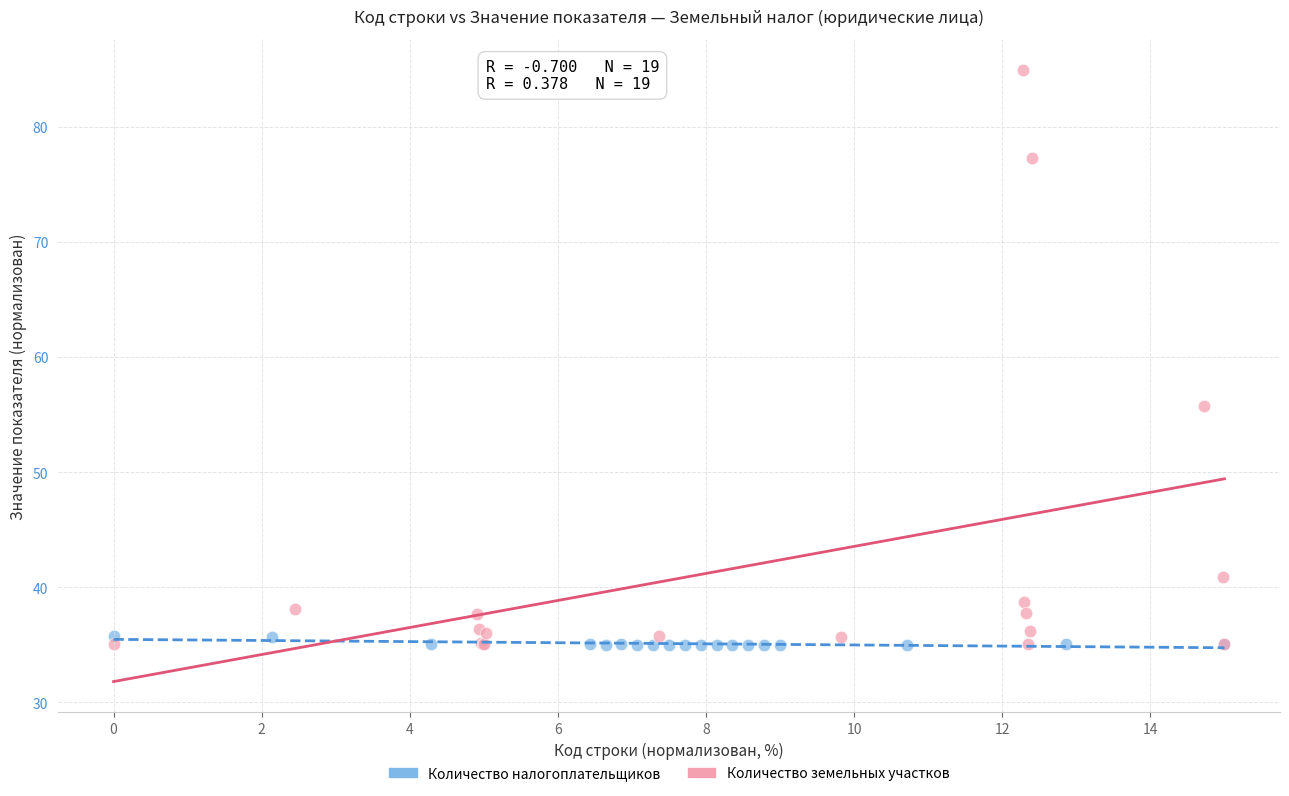

Which series contains the highest Y value?

Количество земельных участков